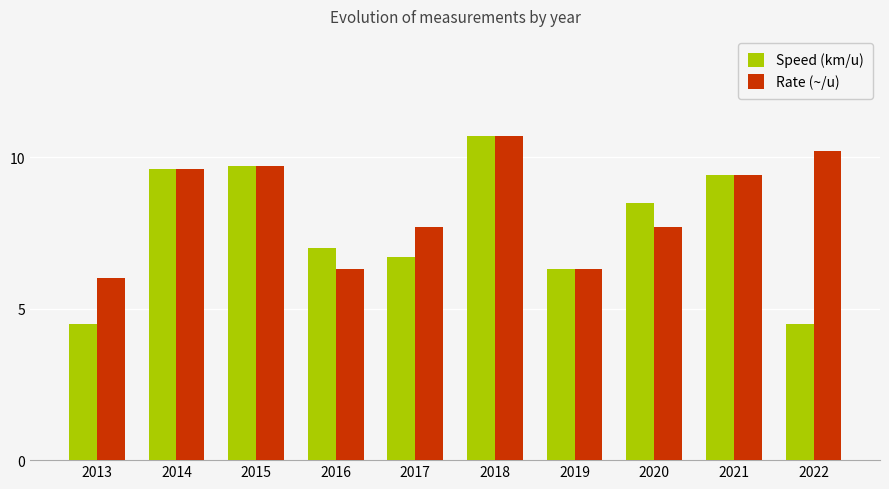

What is the approximate value of Speed (km/u) at 2018?

10.7